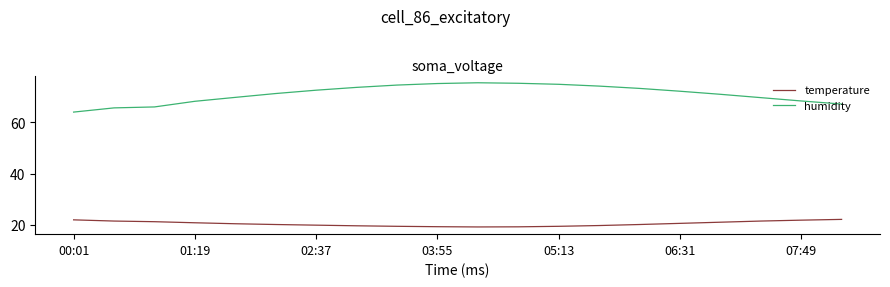

True or false: temperature and humidity intersect in this chart.

False